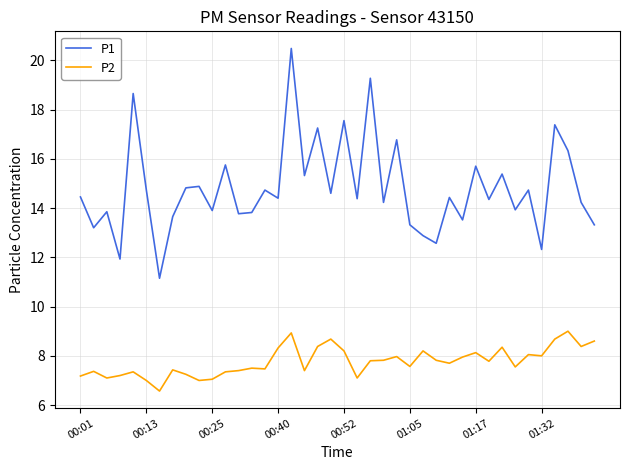

List the series in order of their overall mean, highest first.

P1, P2